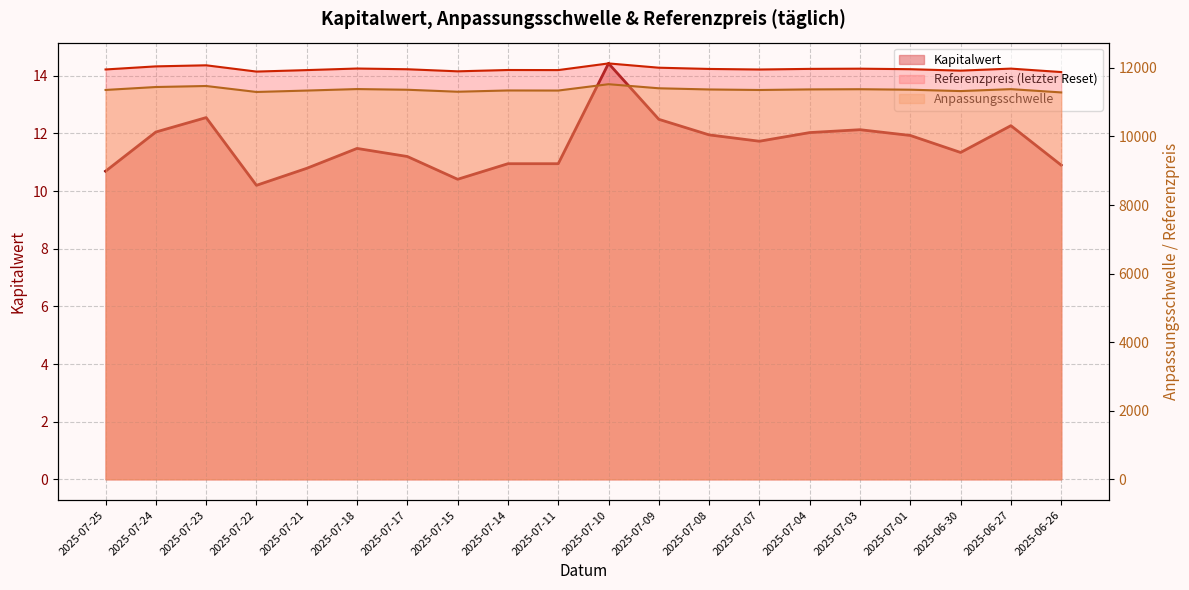

How many values in the Anpassungsschwelle series are below 11365?

10